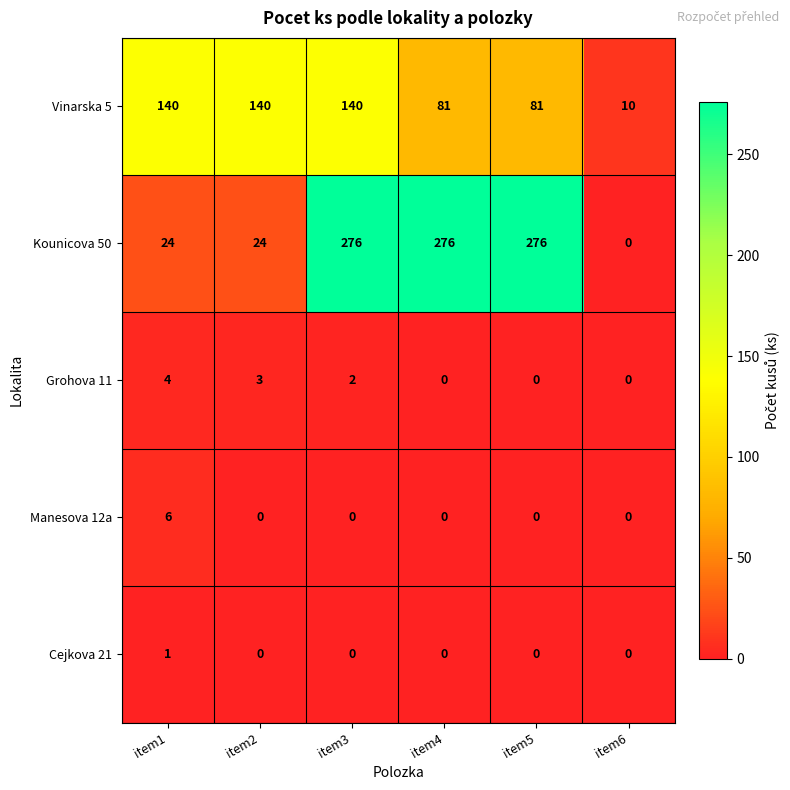

True or false: Cejkova 21 has a value of 0 at item2.

True